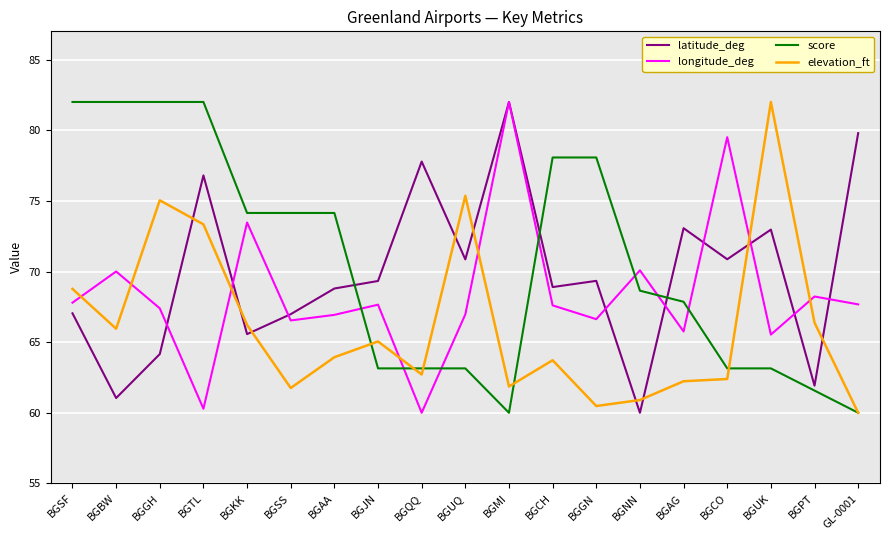

What is the minimum value shown in the chart?

60.0